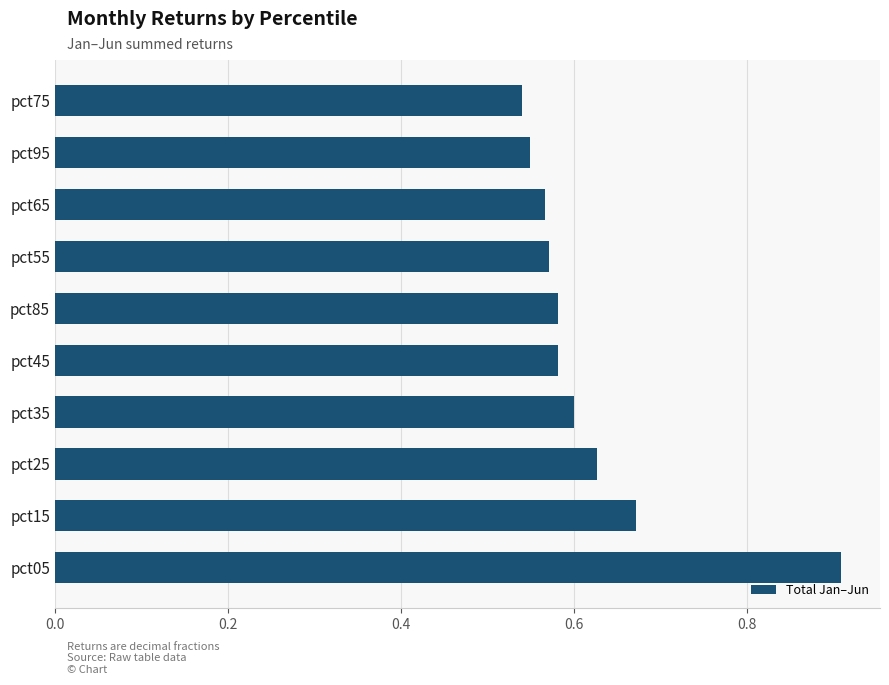

What is the greatest value displayed?

0.9